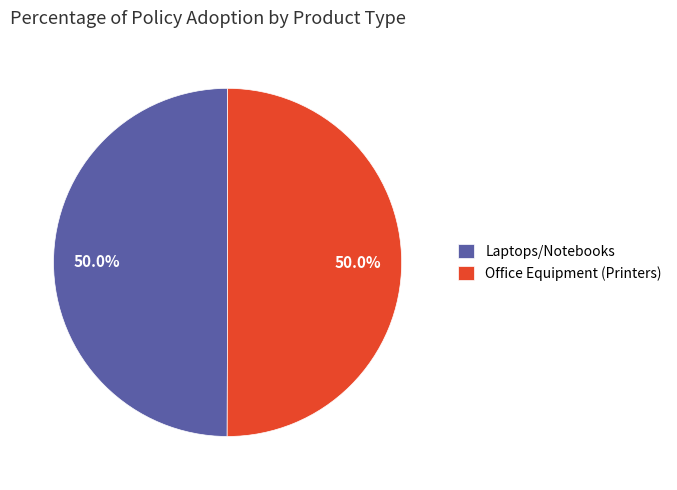

How many segments does this pie chart have?

2